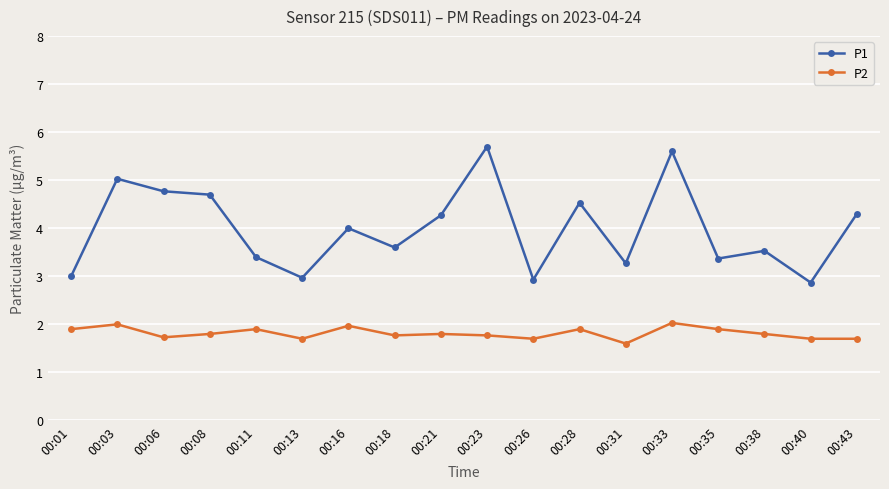

Read the P2 value at 00:06.

1.7